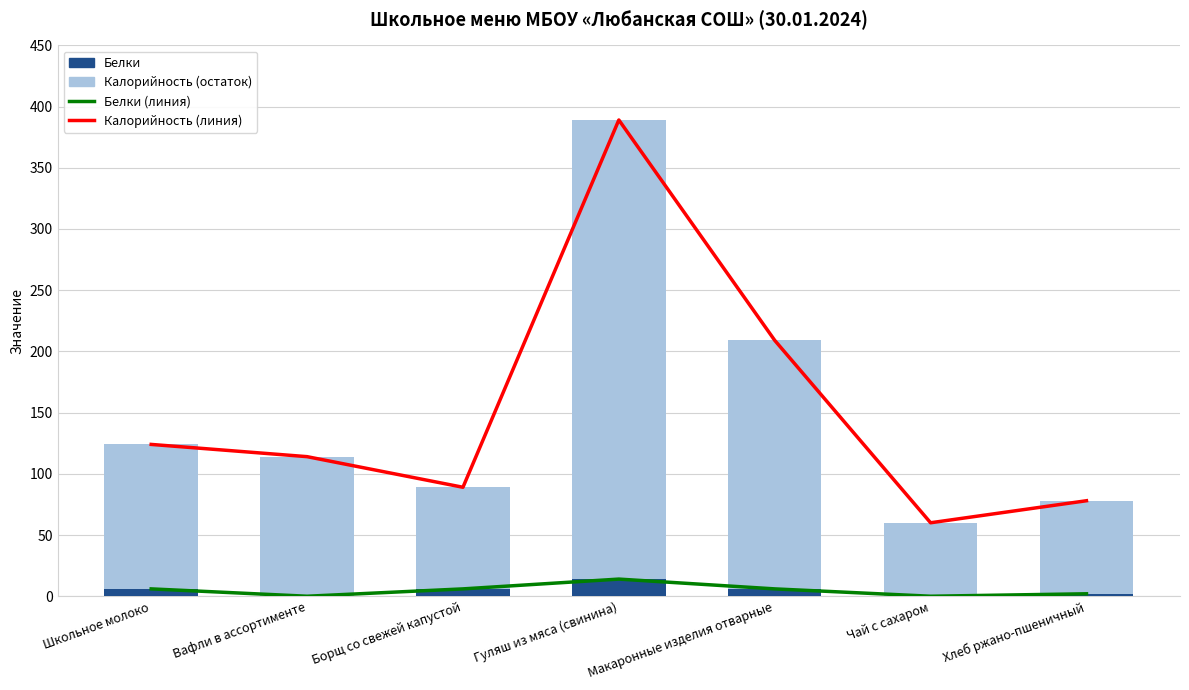

Rank the series by their maximum value, from lowest to highest.

Белки (линия), Белки, Калорийность (остаток), Калорийность (линия)